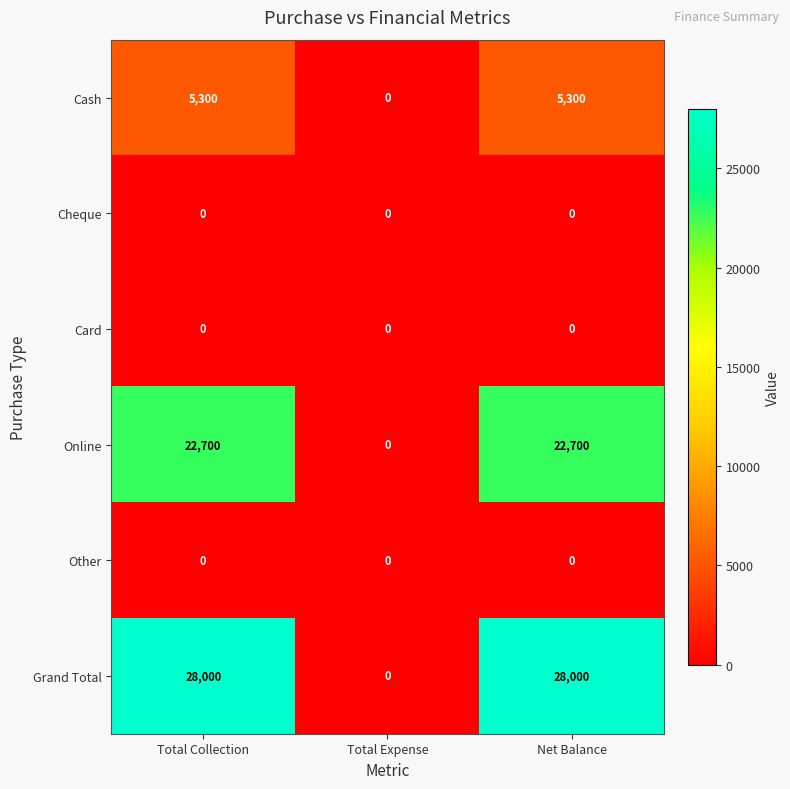

What is the total value across all series at Net Balance?

56000